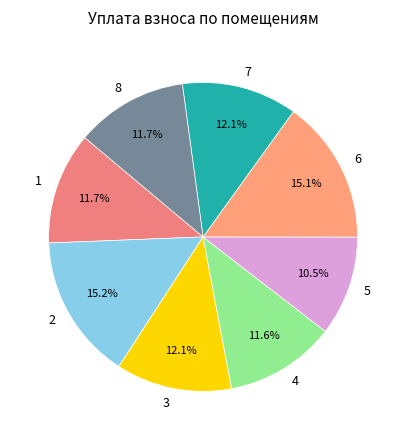

To the nearest percent, what portion does 3 represent?

12%